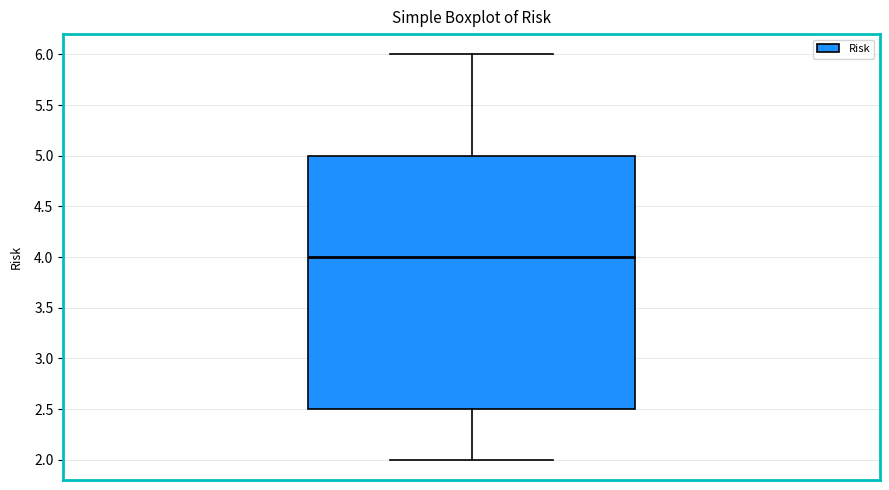

Read this box plot against the y-axis: the position of the median line, the range covered by the box, and the ends of both whiskers. The values are not printed on the chart, so give them approximately, as read against the axis.

median 4.0, box 2.5 to 5.0, whiskers 2.0 to 6.0